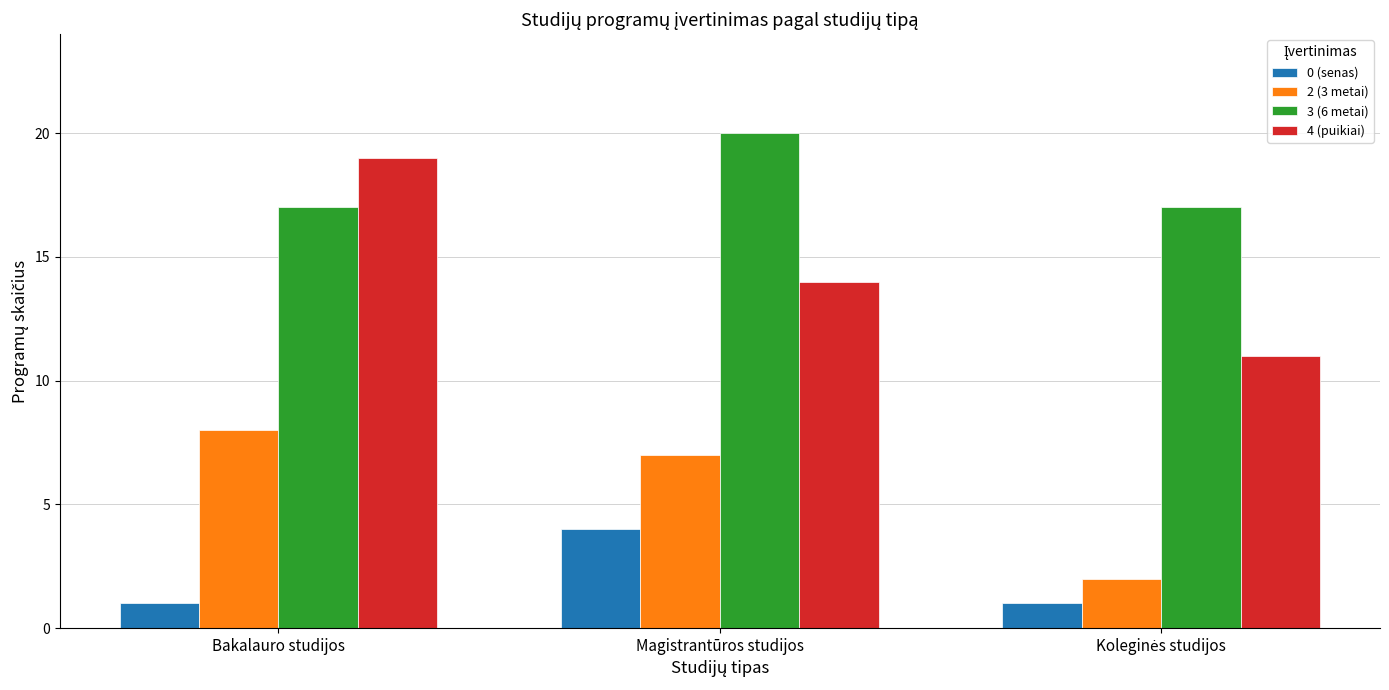

Count the 0 (senas) values in the range 1 to 4.

3